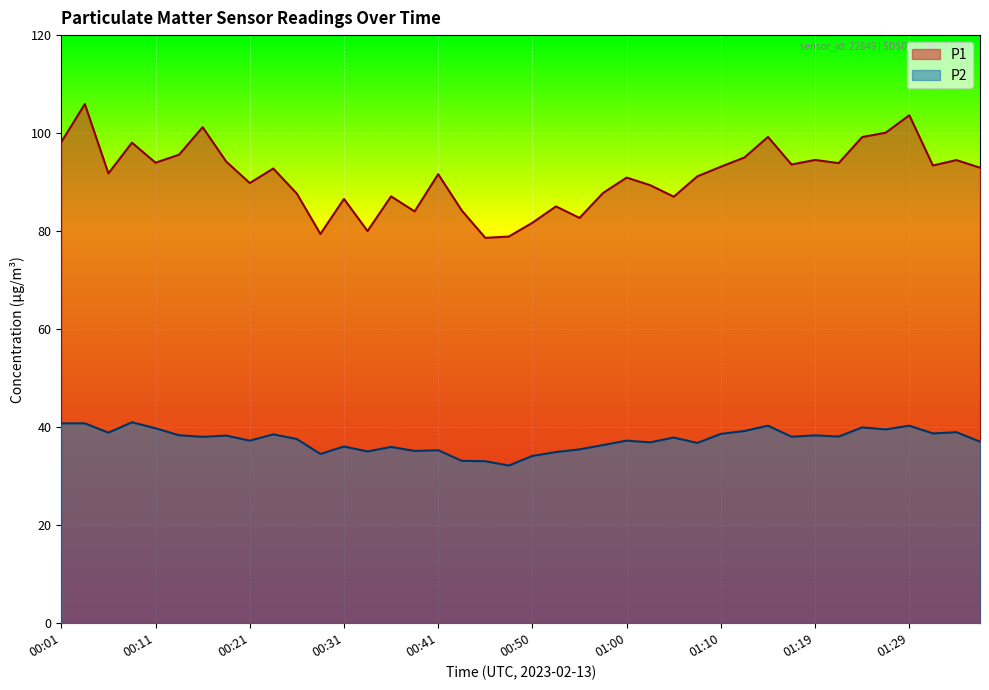

What is the average value of the P1 series?

91.2